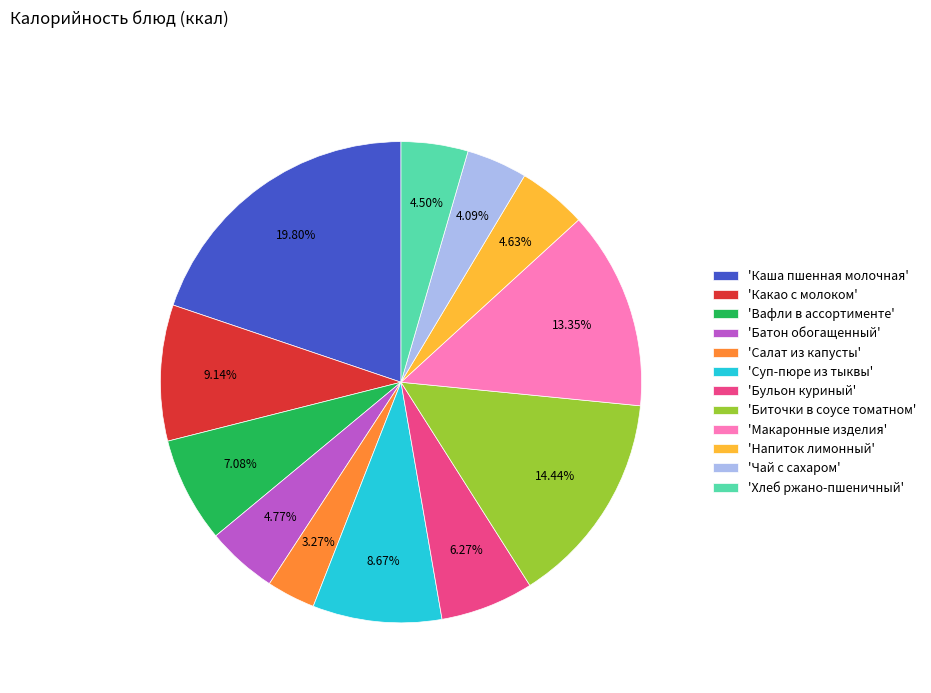

Is the sum of 'Биточки в соусе томатном' and 'Каша пшенная молочная' greater than half?

No